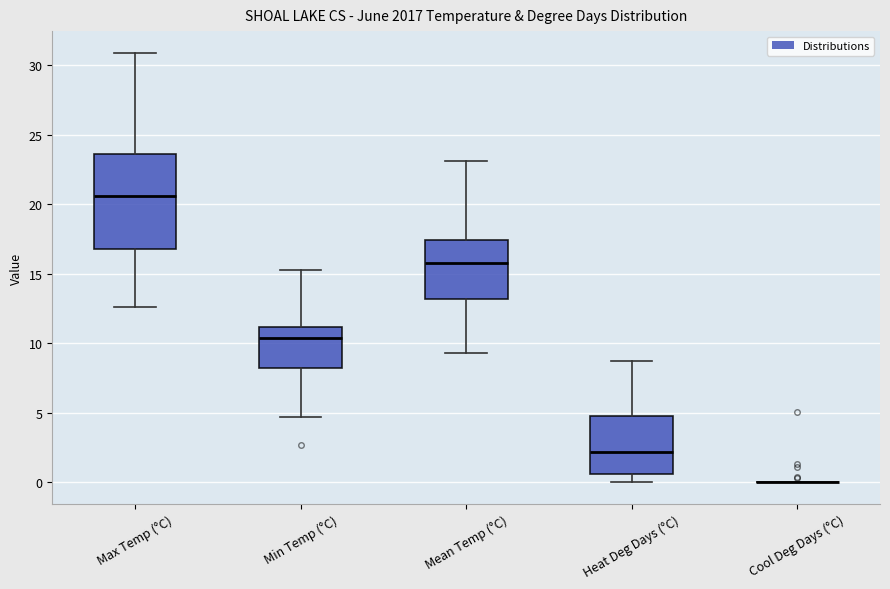

Where is the upper edge of the box for Max Temp (°C) on the y-axis? The values are not printed on the chart, so give them approximately, as read against the axis.

23.5